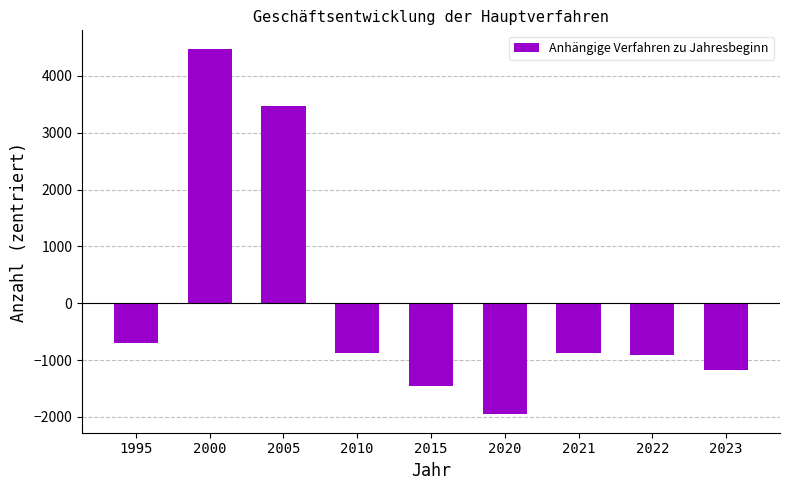

Is it true that the value at 2023 is -1182.4?

True